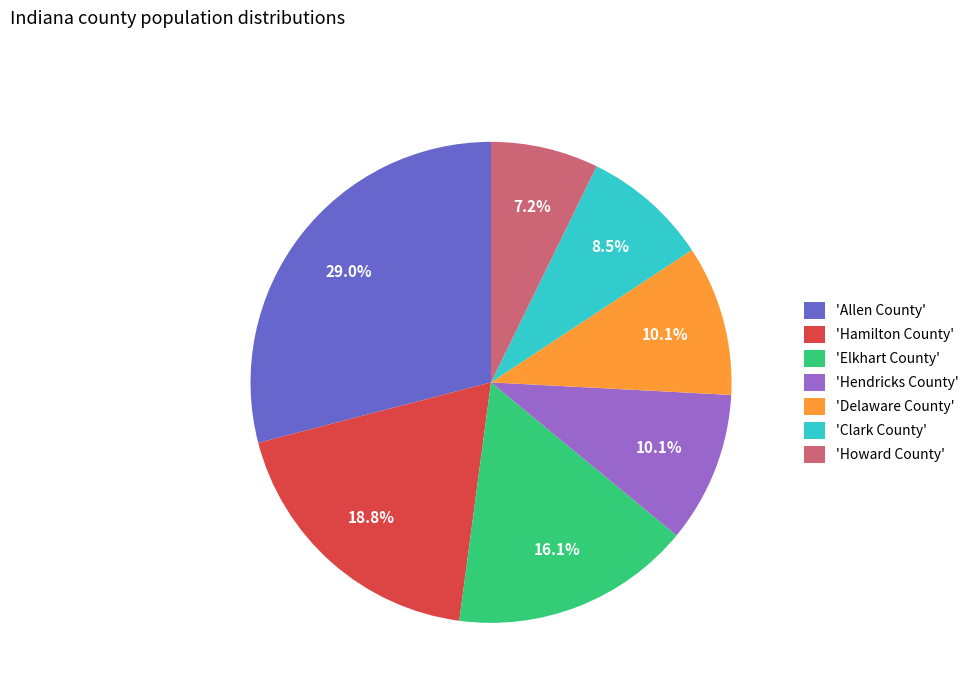

Is 'Hamilton County' the majority of the pie?

No